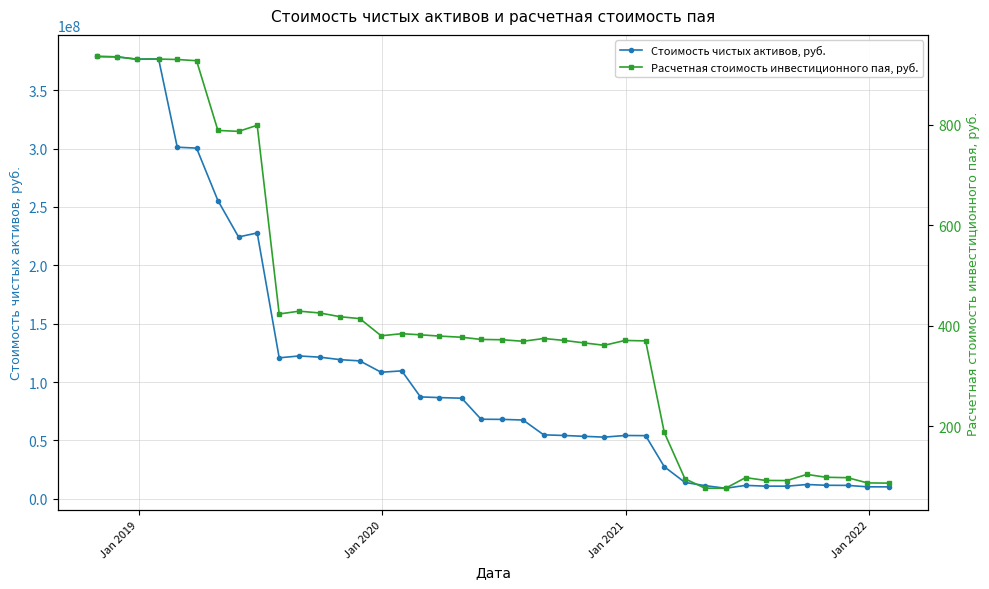

What is the maximum value for Стоимость чистых активов, руб.?

378837495.2